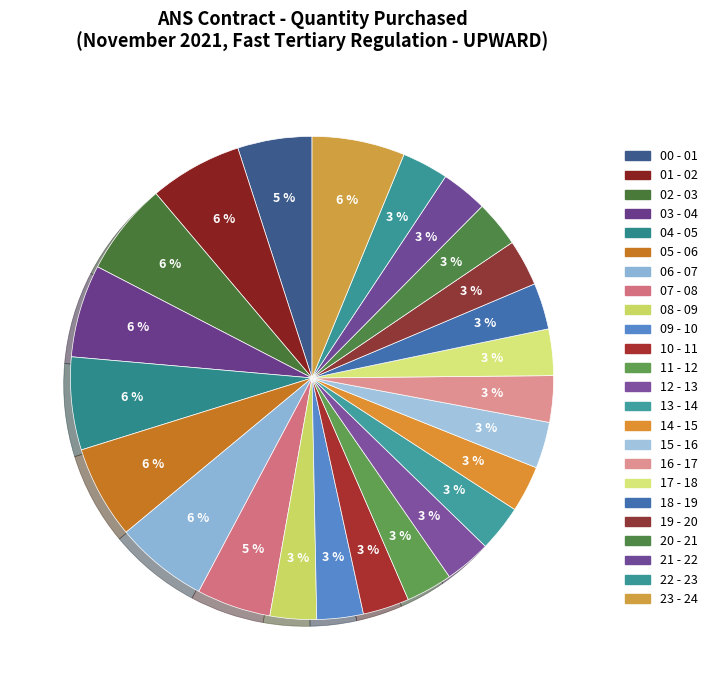

To the nearest percent, what is the average slice percentage?

4%